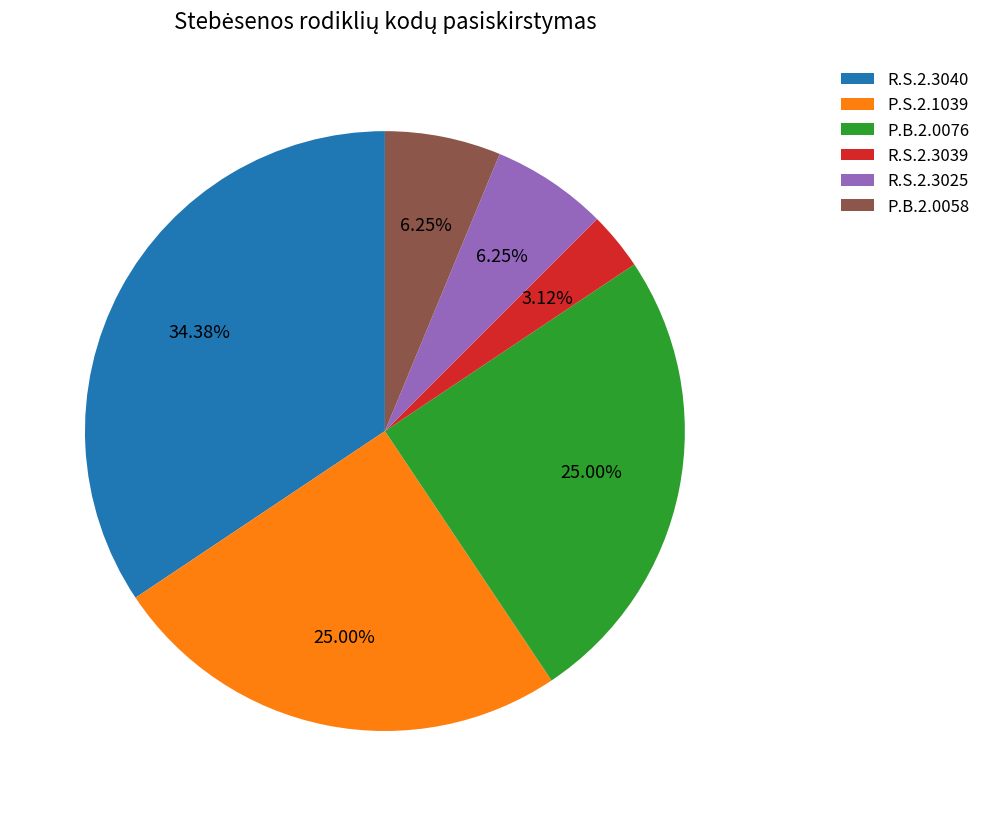

Does any single category account for the majority?

No